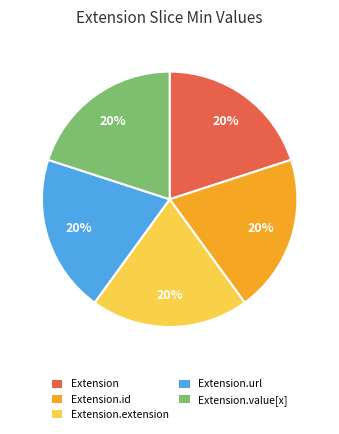

To the nearest percent, what is the combined percentage of Extension.value[x] and Extension.id?

40%